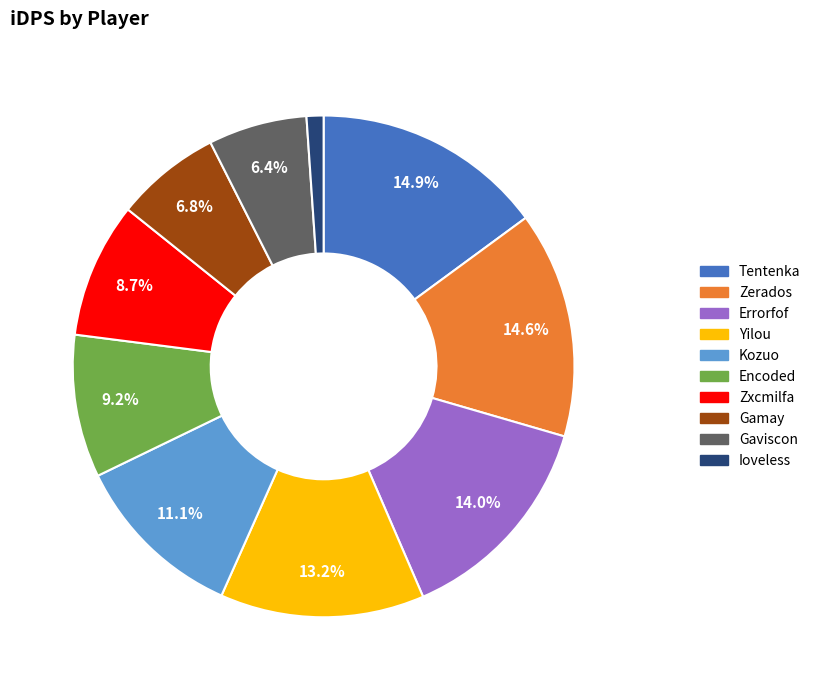

To the nearest percent, what is the average slice percentage?

10%